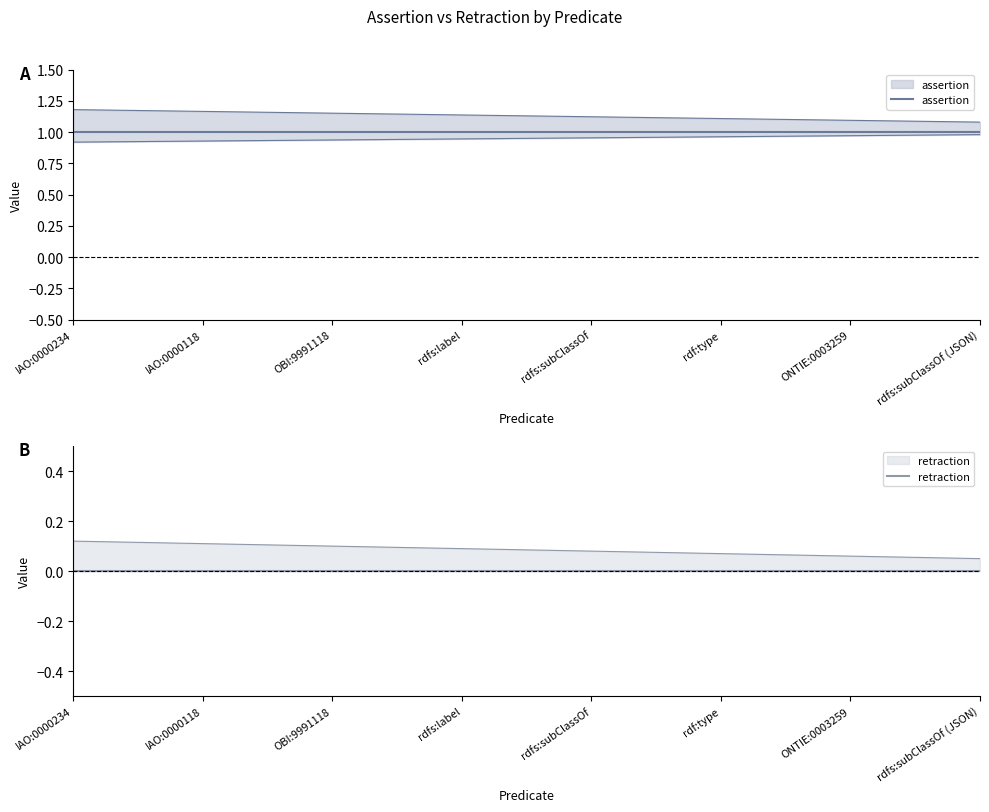

What are all the series names shown in the legend?

assertion, retraction